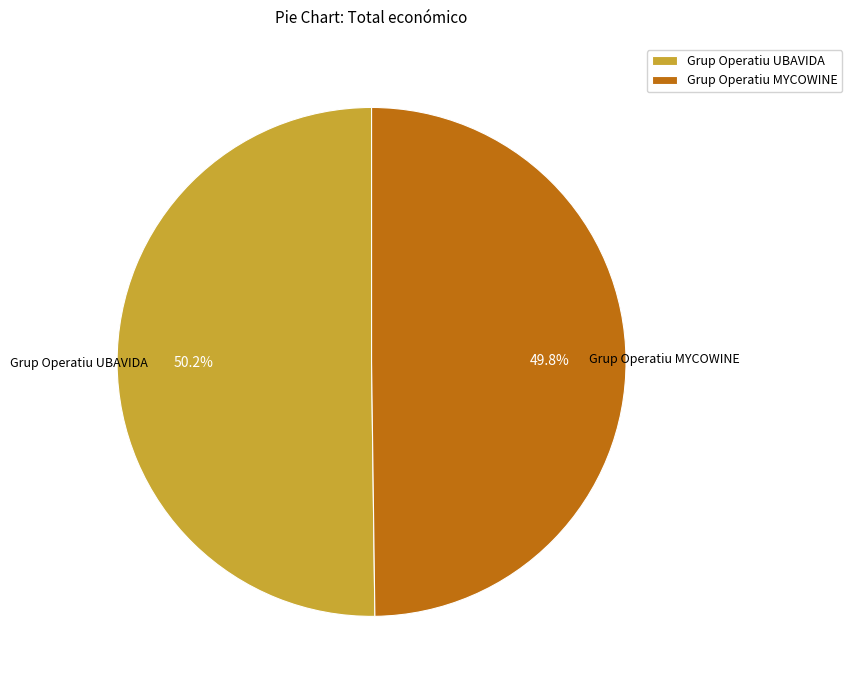

Count the number of slices in the pie.

2